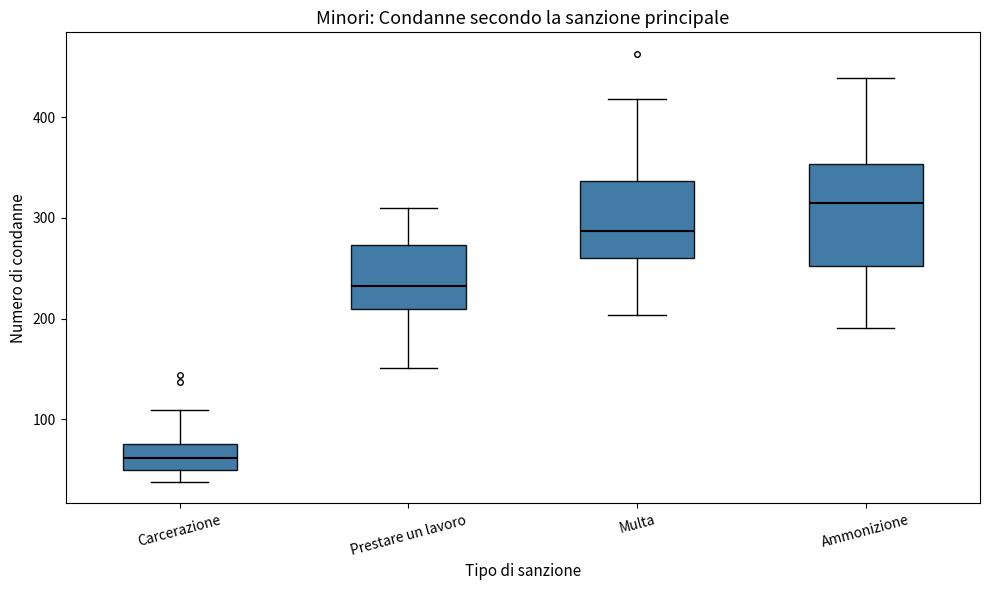

Which box's median line is the highest?

Ammonizione